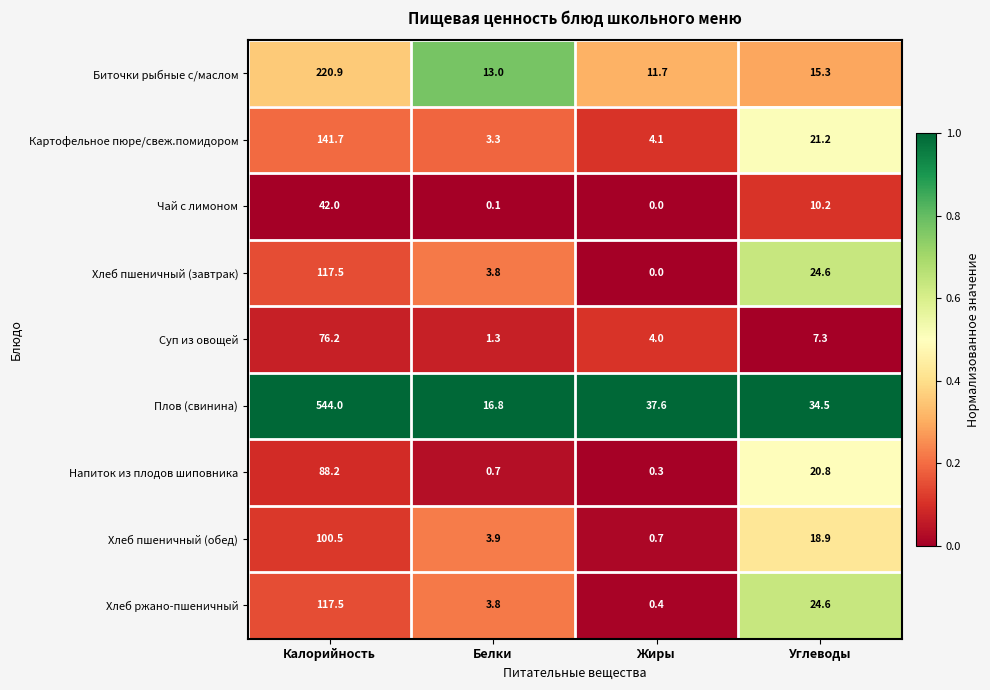

Is it true that Плов (свинина) equals 34.5 at Углеводы?

True